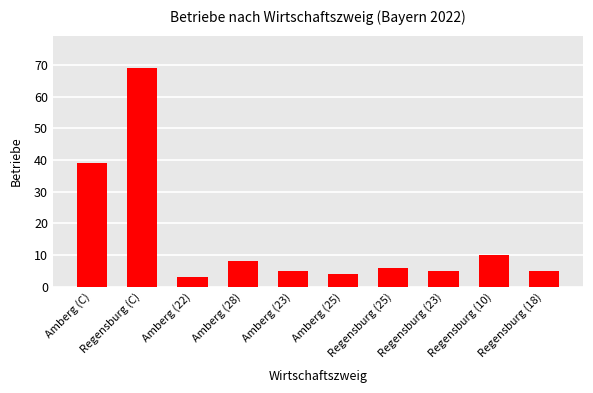

How many data points are less than 6?

5